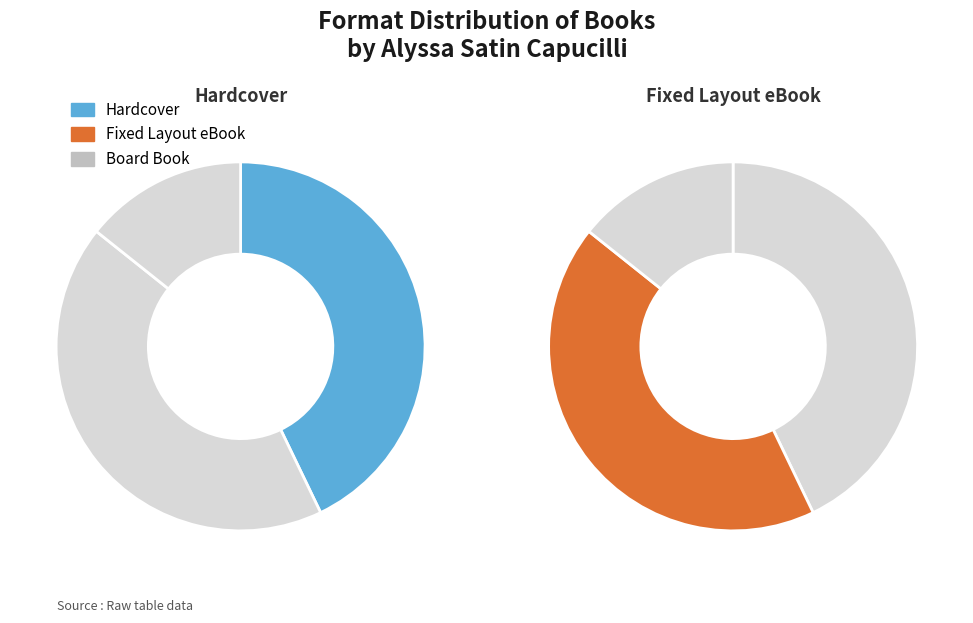

The Fixed Layout eBook slice represents 30% of the pie. True or false?

False